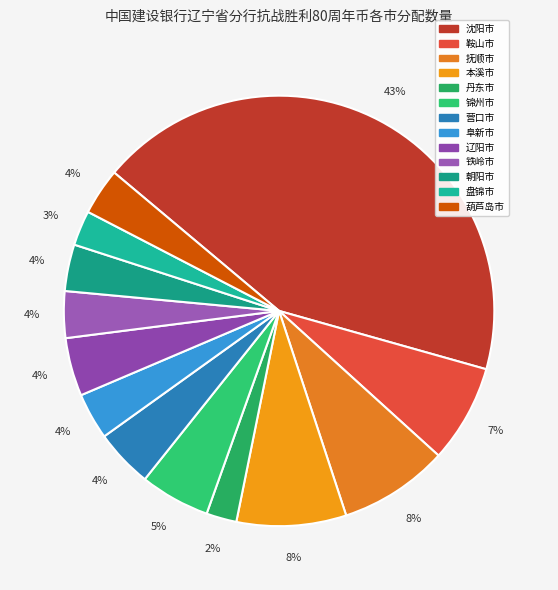

To the nearest percent, what is the difference between the largest and smallest slice percentages?

41%